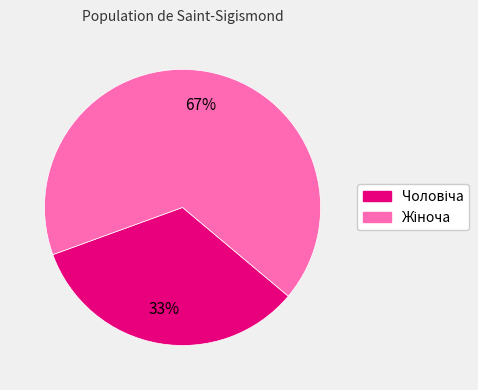

Does any single category account for the majority?

Yes